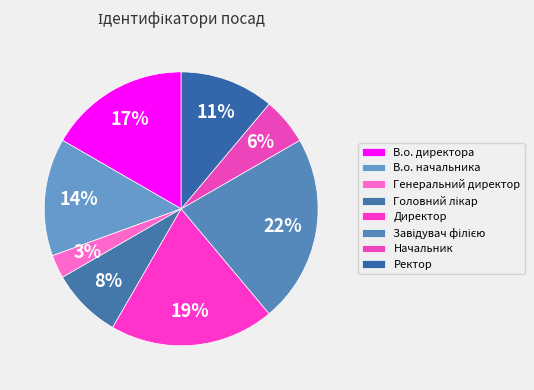

Rank the categories by value from highest to lowest.

Завідувач філією, Директор, В.о. директора, В.о. начальника, Ректор, Головний лікар, Начальник, Генеральний директор